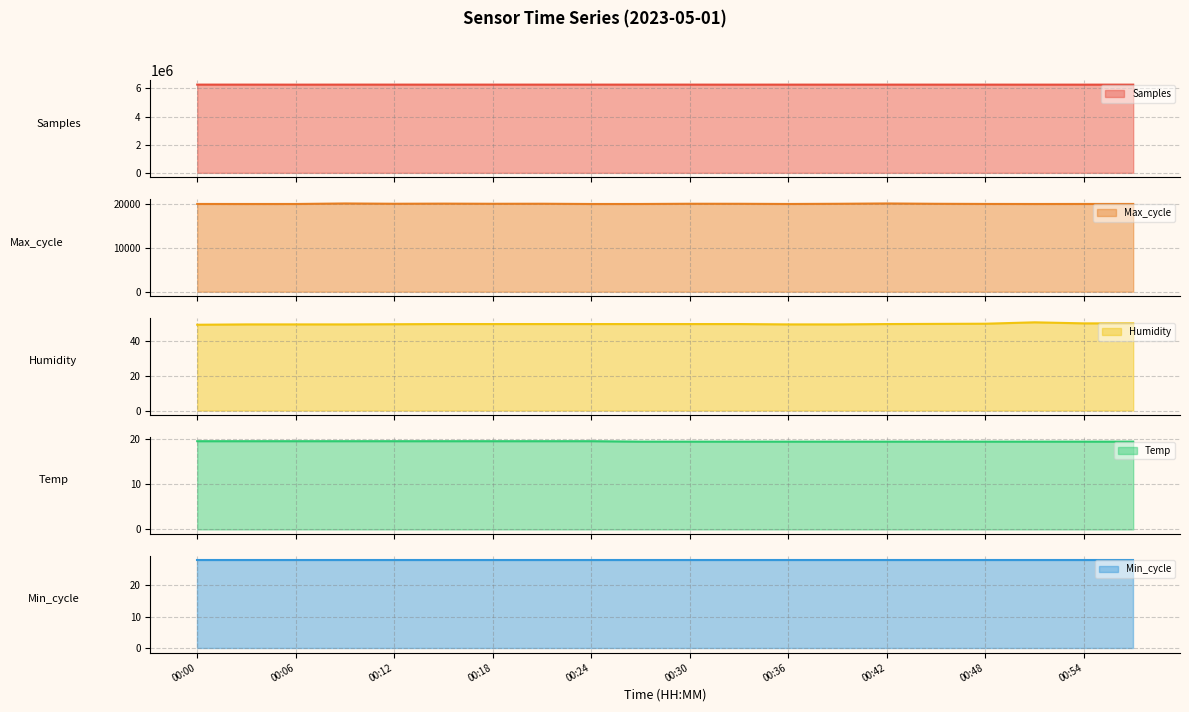

True or false: Temp and Humidity intersect in this chart.

False